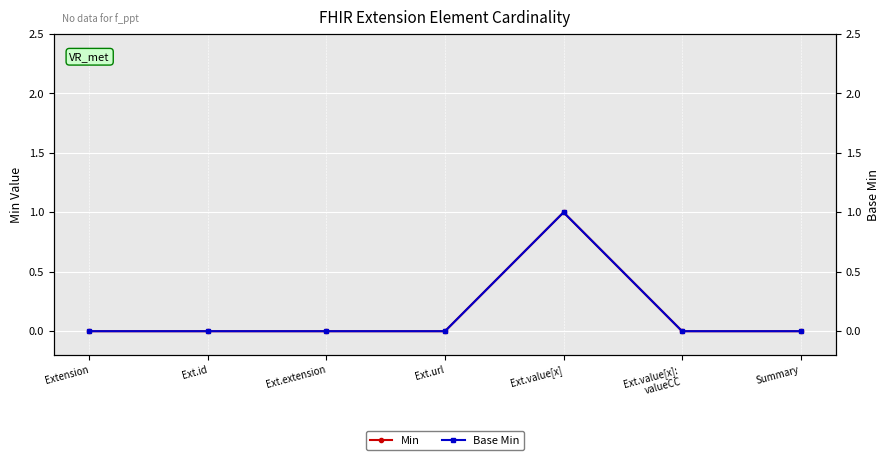

How many lines are shown in the chart?

2